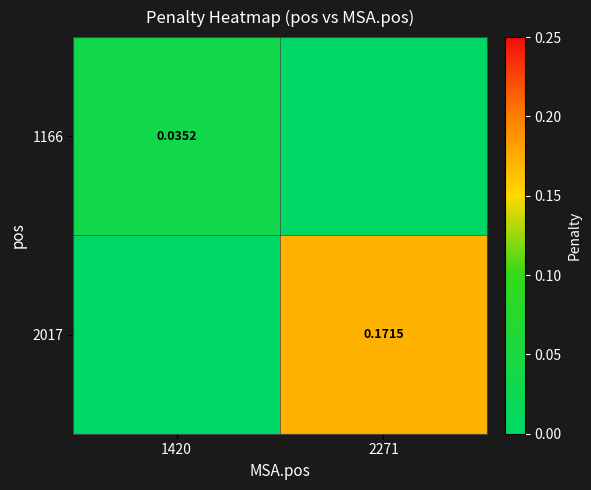

Which has a higher value, 2271 or 1420?

1420